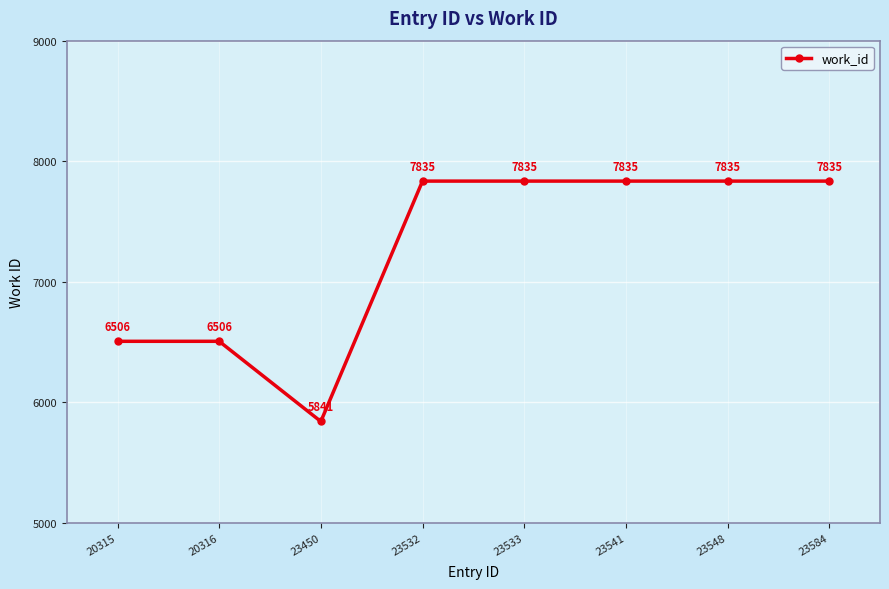

True or false: there are more than 2 points higher than both neighbors.

False